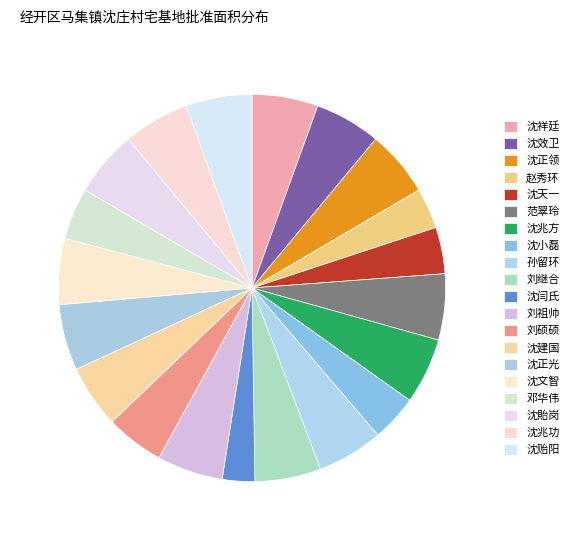

How much of the chart is everything except 沈貽岗?

94.5%